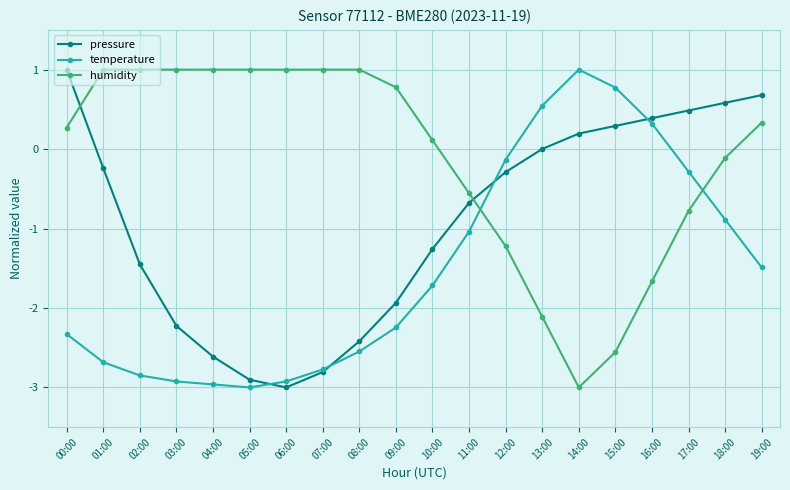

Which series ends up on top after the final intersection of humidity and temperature?

humidity